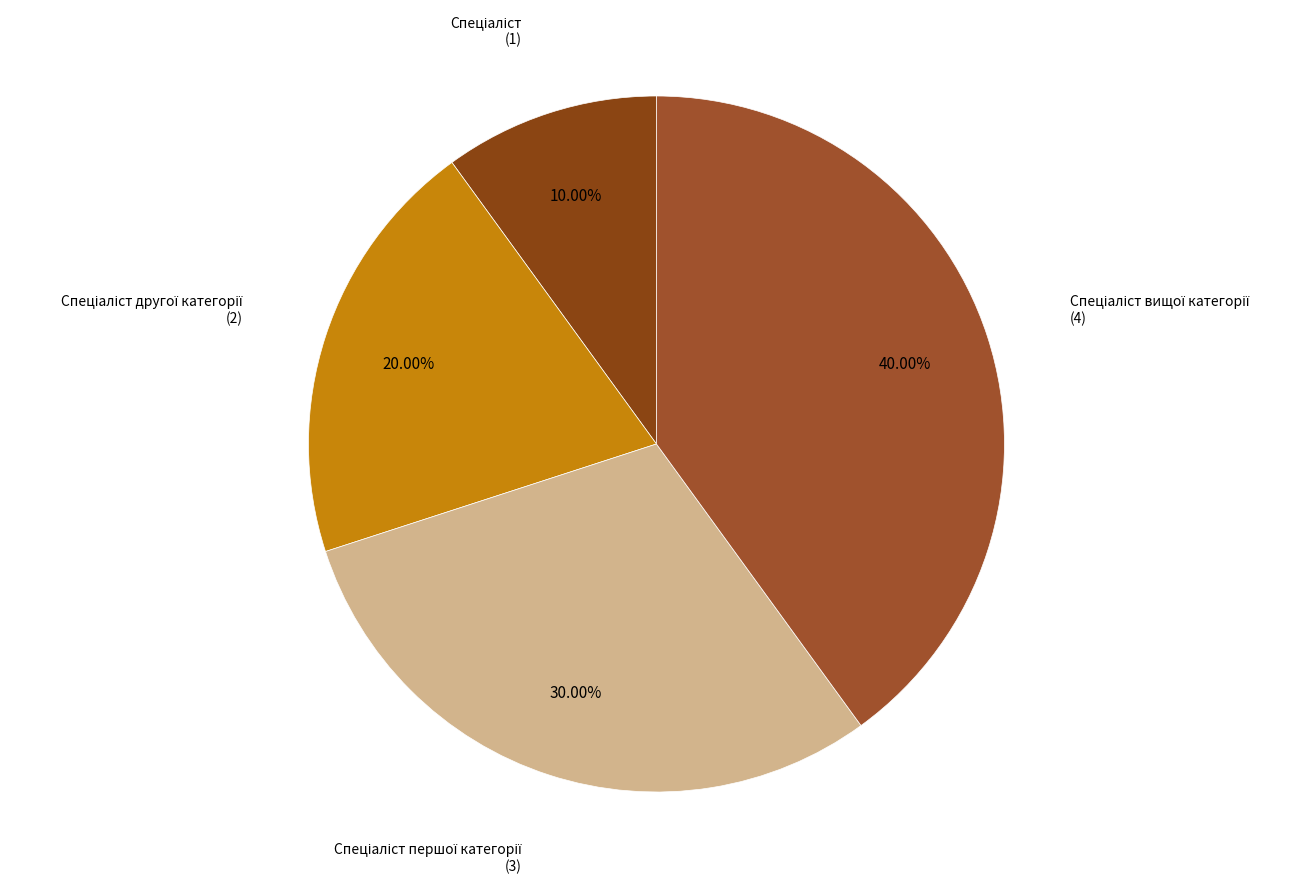

Is there any slice that represents more than half of the pie?

No